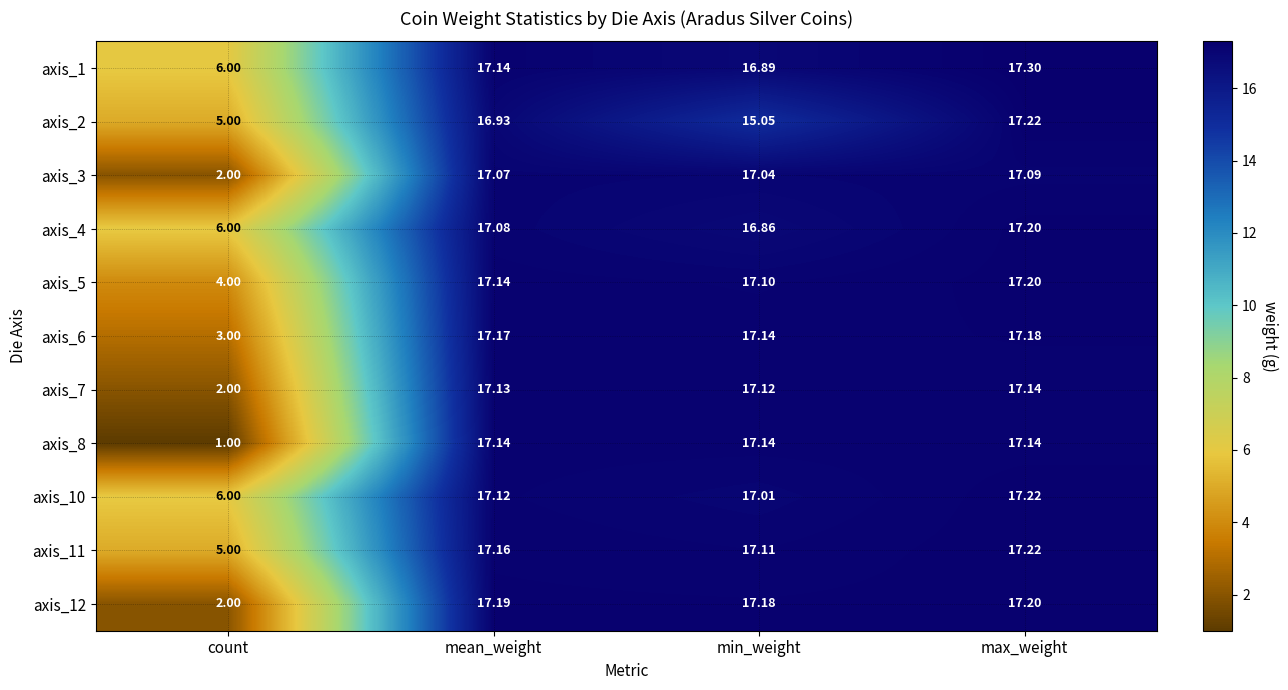

At which category is the sum across all series the highest?

max_weight